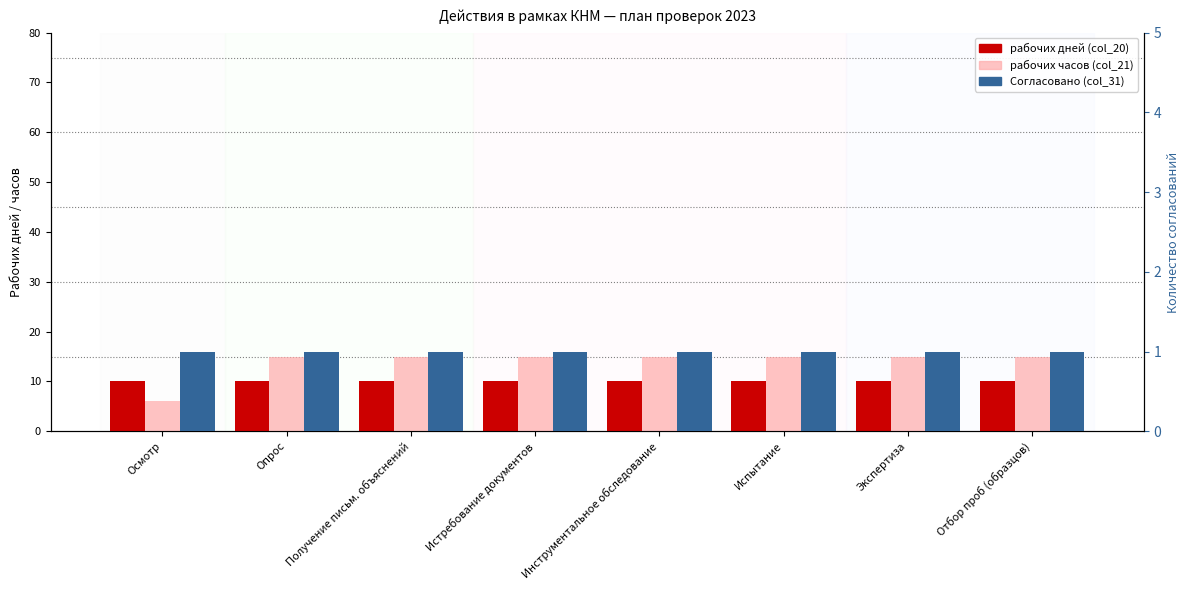

What value does the Согласовано (col_31) series have at Отбор проб (образцов)?

1